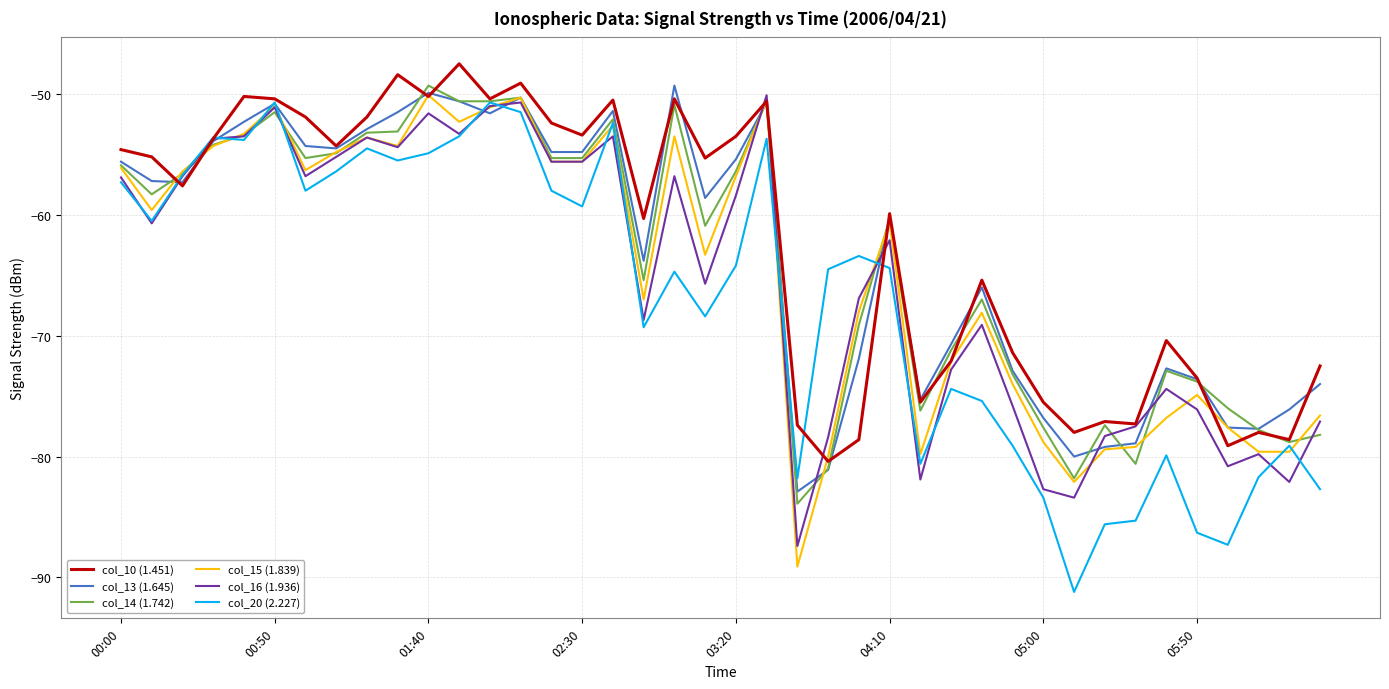

What is the minimum value shown in the chart?

-91.2